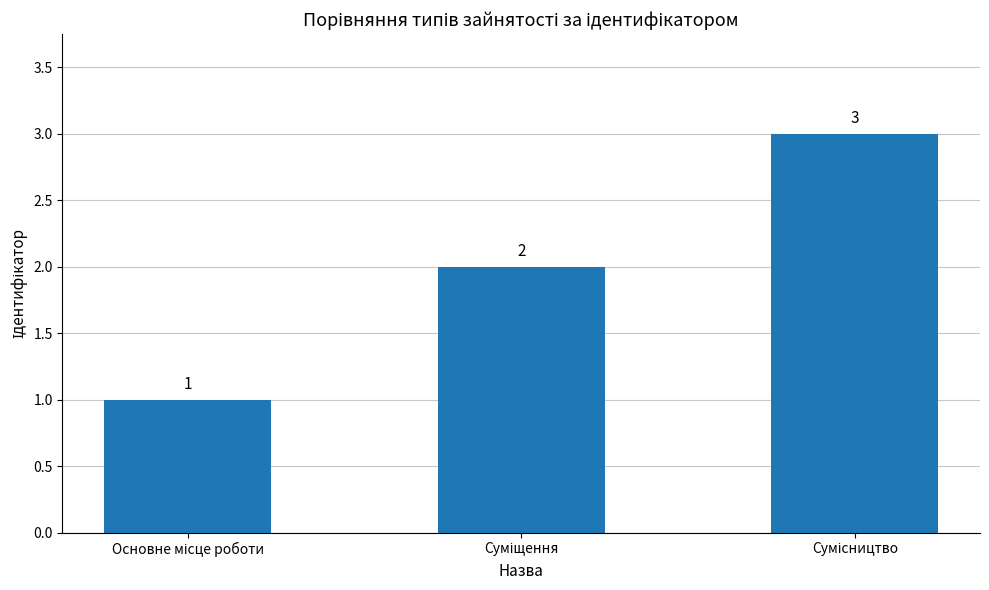

What is the maximum value shown in the chart?

3